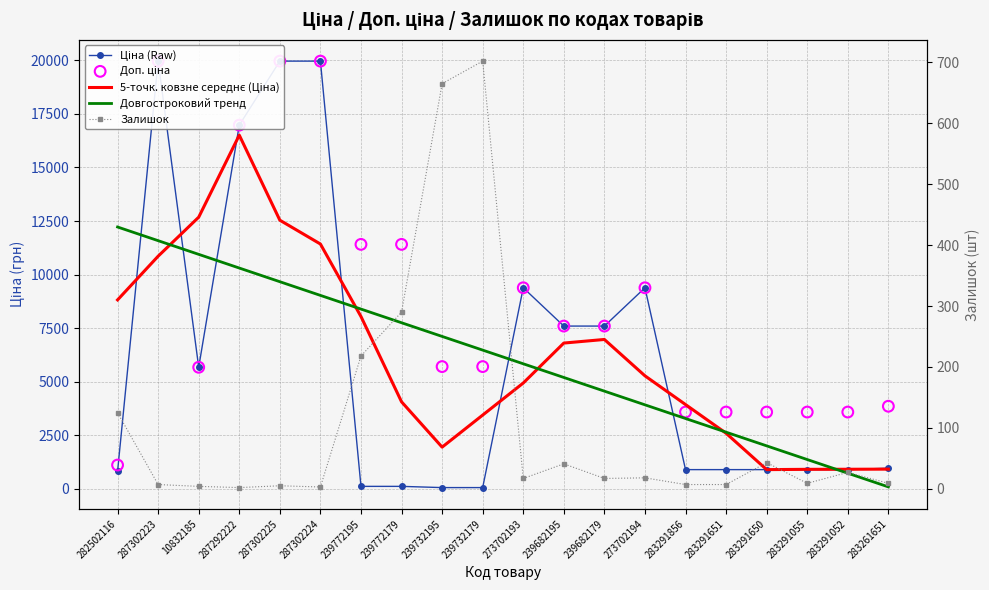

At how many categories does at least one series exceed 615?

20